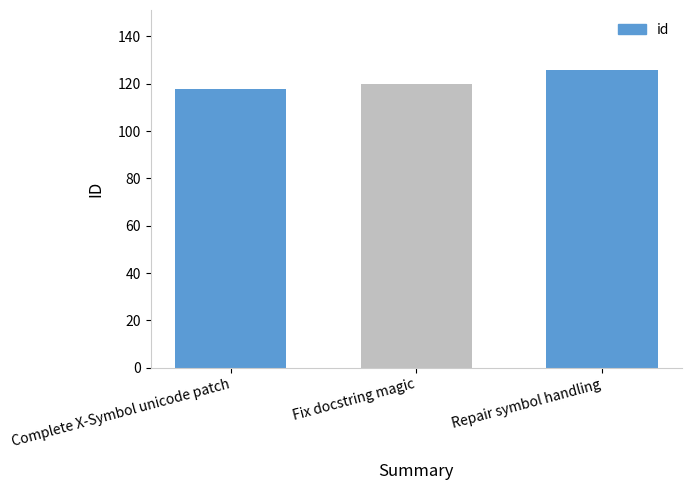

Does the chart contain any negative values?

No